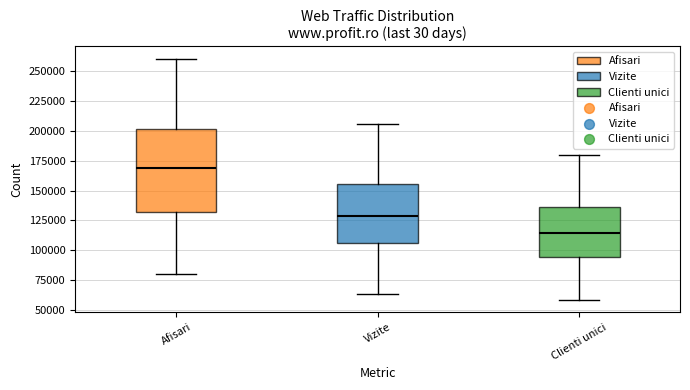

Where does the lower whisker of the box for Afisari end on the y-axis? The values are not printed on the chart, so give them approximately, as read against the axis.

80000